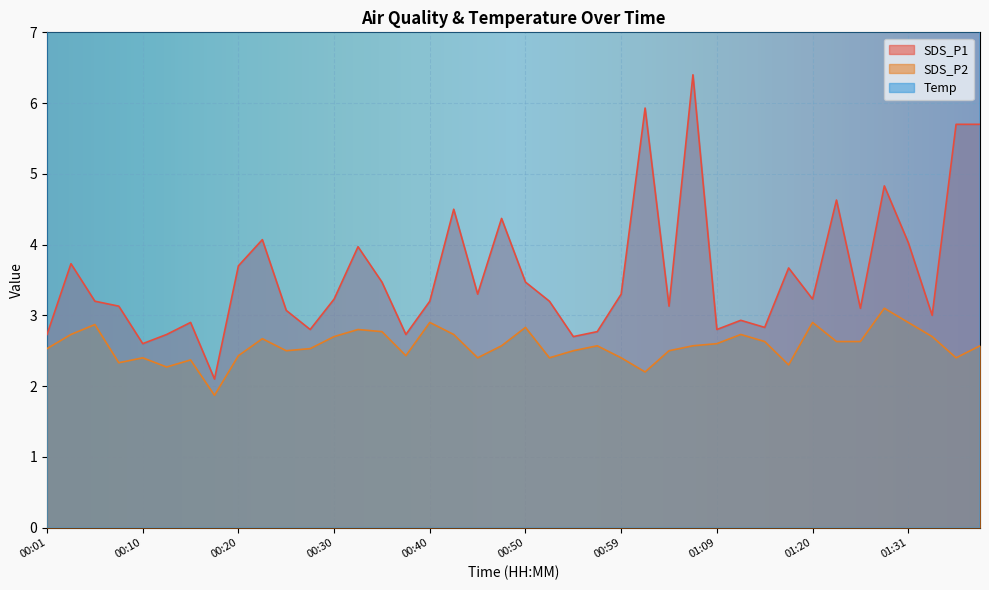

How many lines are shown in the chart?

3